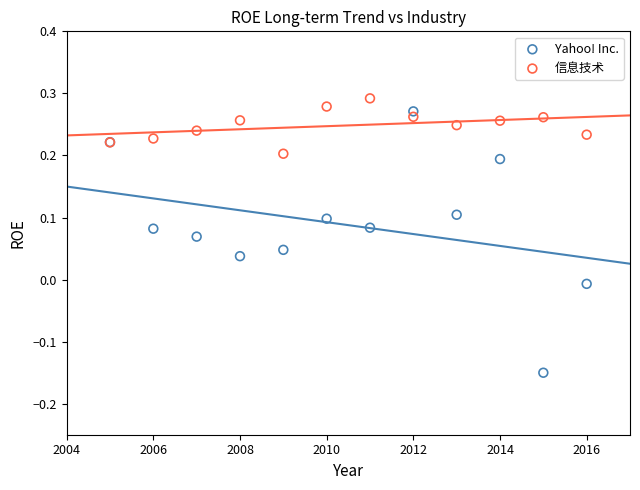

What are all the series names shown in the legend?

Yahoo! Inc., 信息技术